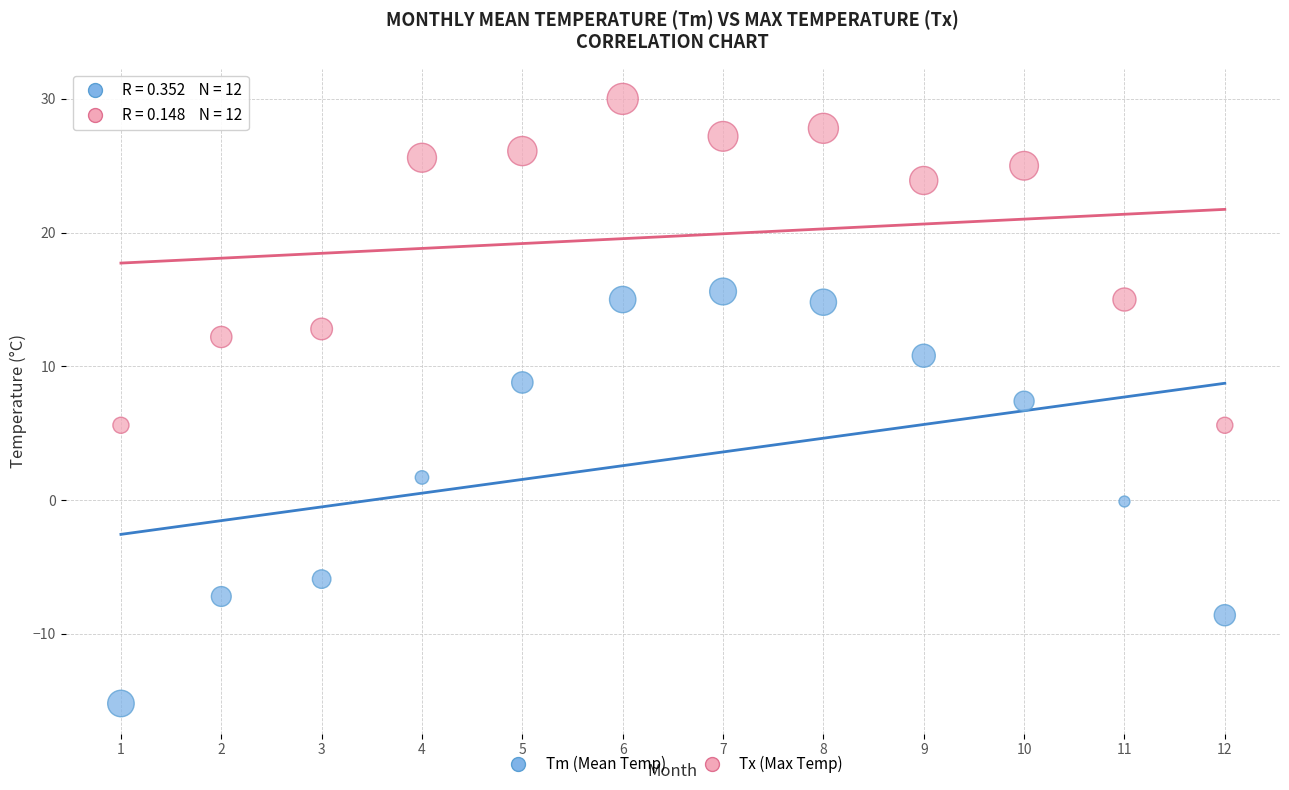

What are all the series names shown in the legend?

Tm (Mean Temp), Tx (Max Temp)